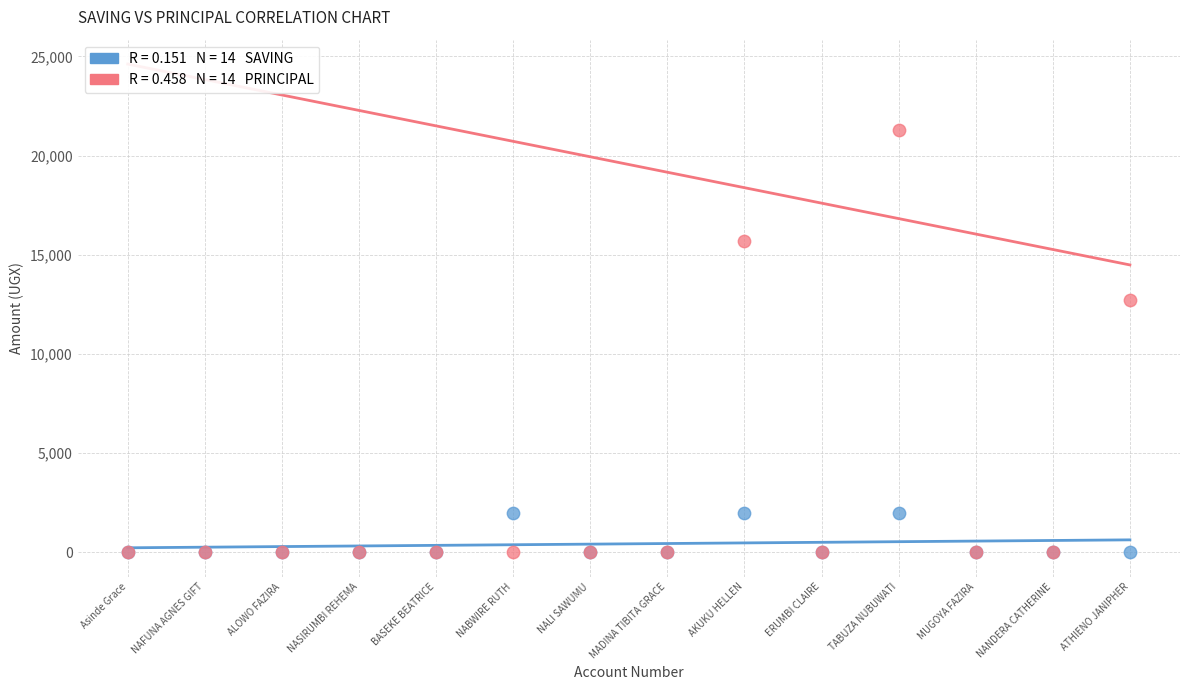

Across all series, what Y value is closest to 10650?

12700